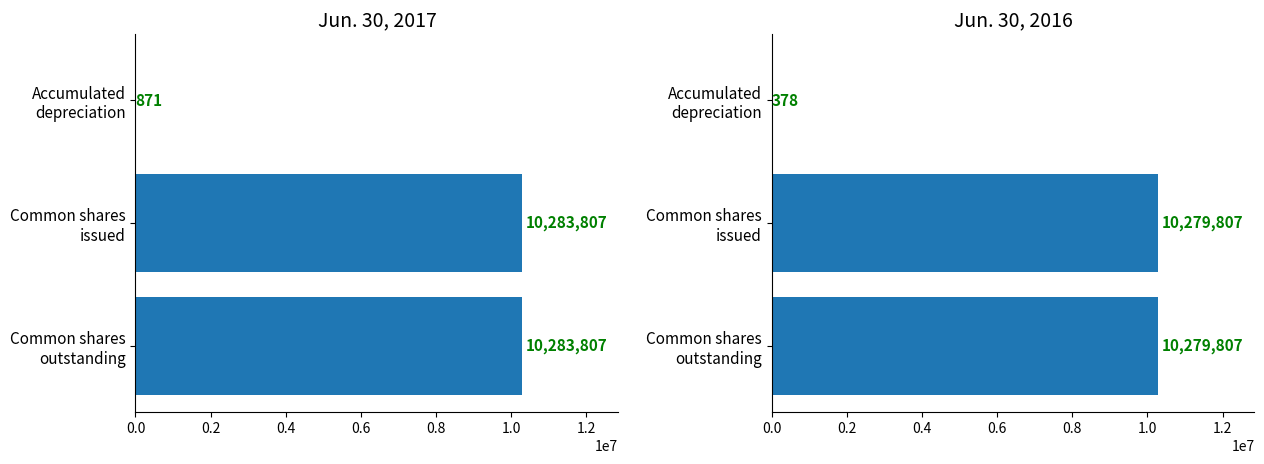

The Jun. 30, 2017 series shows 871 at Accumulated depreciation. True or false?

True